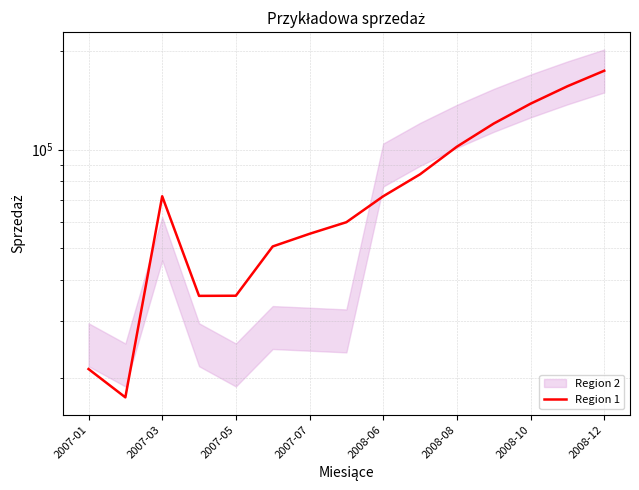

Reading left to right, transcribe all the data shown in this chart.

21333.3	17476.2	72000.0	35709.0	35743.9	50568.7	55274.1	59979.5	72000.0	84038.8	102079.5	120120.3	138161.0	156201.8	174242.5